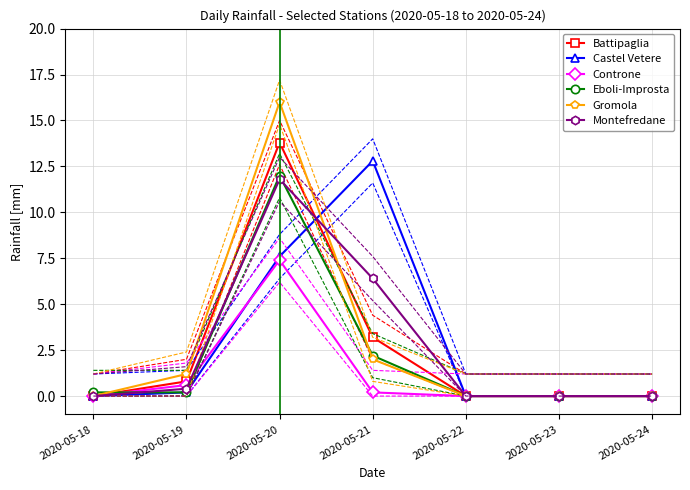

Reading right to left, what are all the values shown in this chart?

Battipaglia: 0.0	0.0	0.0	3.2	13.8	0.8	0.0
Castel Vetere: 0.0	0.0	0.0	12.8	7.6	0.2	0.0
Controne: 0.0	0.0	0.0	0.2	7.4	0.6	0.0
Eboli-Improsta: 0.0	0.0	0.0	2.2	12.0	0.2	0.2
Gromola: 0.0	0.0	0.0	2.0	16.0	1.2	0.0
Montefredane: 0.0	0.0	0.0	6.4	11.8	0.4	0.0